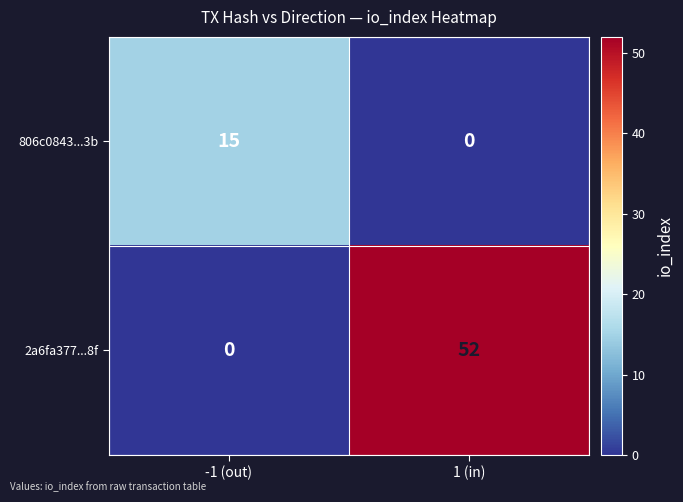

List the series in order of their peak value, lowest first.

806c0843...3b, 2a6fa377...8f